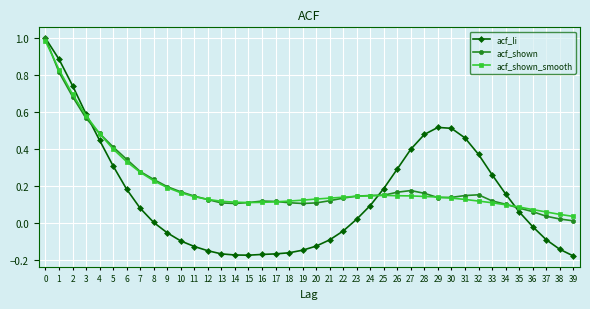

Is the value of acf_shown_smooth at 3 greater than the value of acf_shown at 2?

No